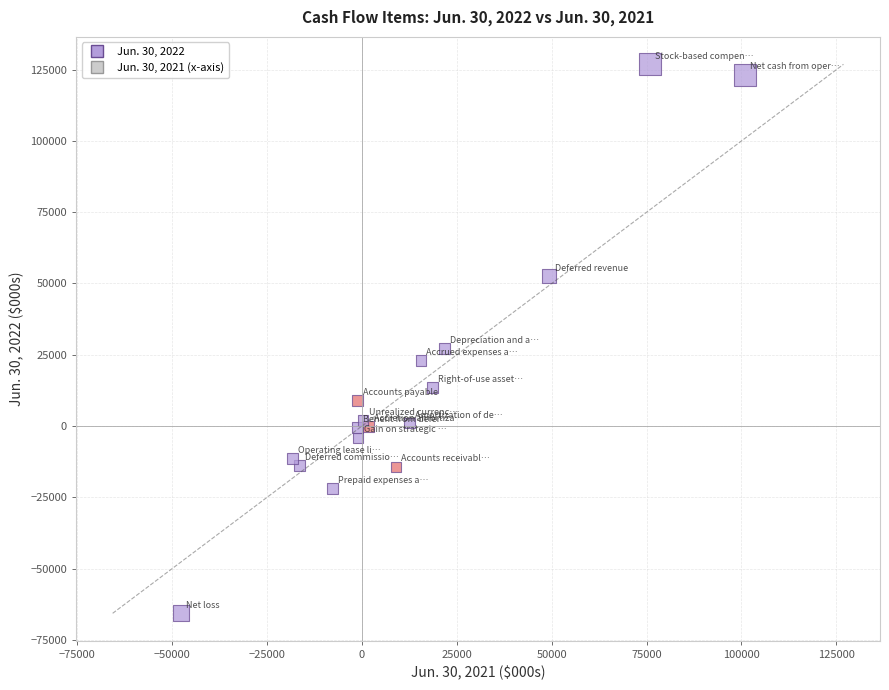

What Y value in the scatter plot is closest to 30583?

27063